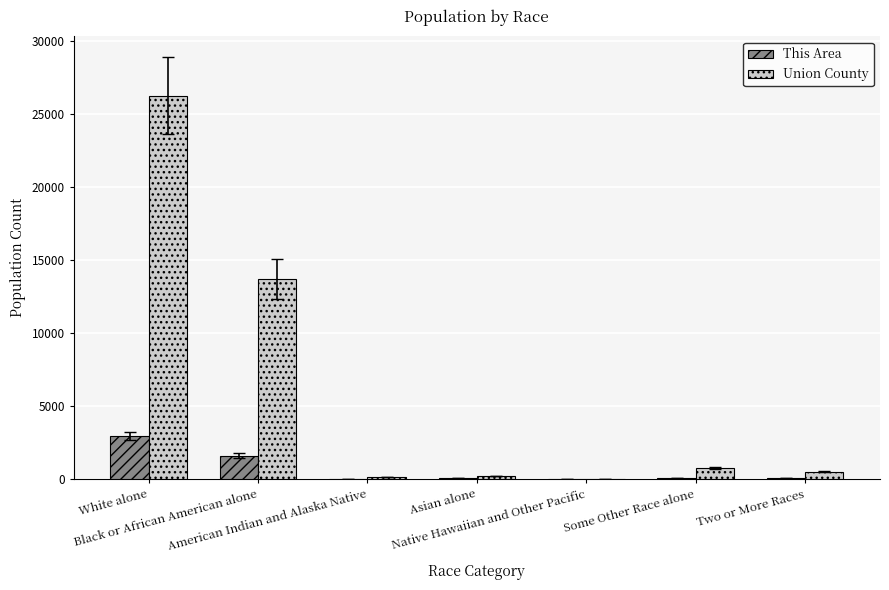

Are the bars grouped side by side (vs. stacked)?

Yes